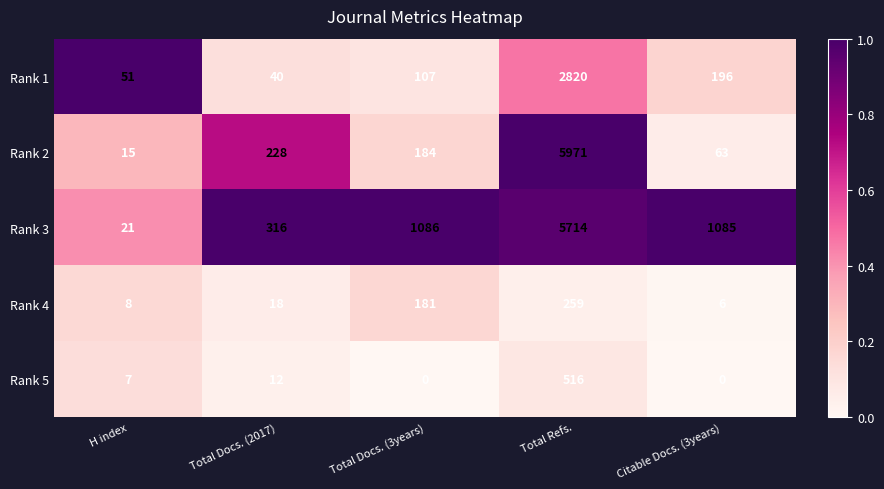

Reading left to right, extract all data points from this chart.

Rank 1: 51	40	107	2820	196
Rank 2: 15	228	184	5971	63
Rank 3: 21	316	1086	5714	1085
Rank 4: 8	18	181	259	6
Rank 5: 7	12	0	516	0